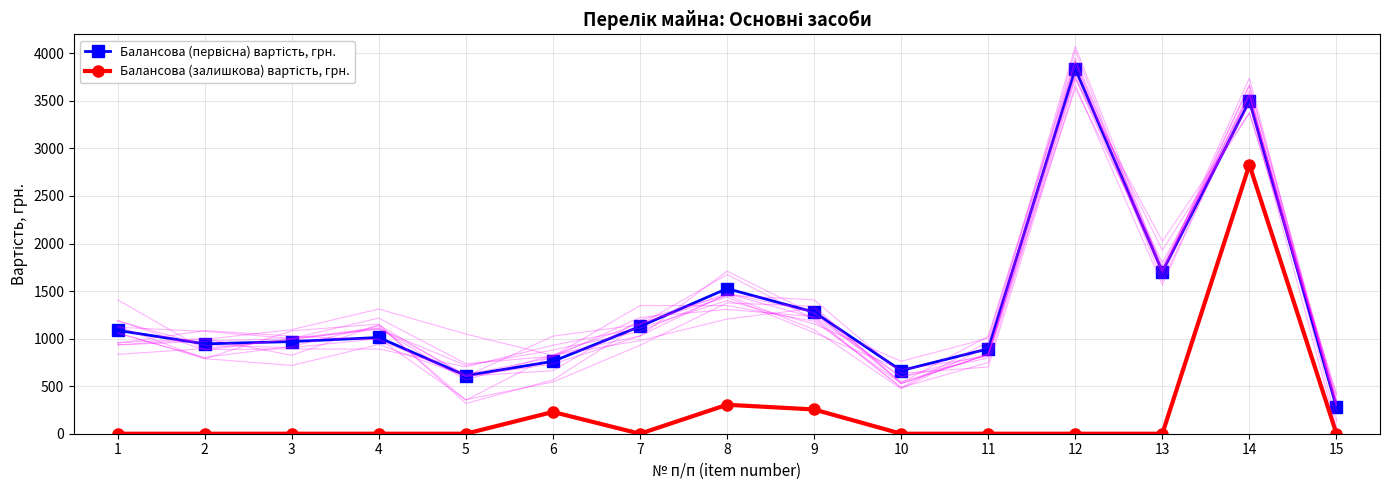

Rank the series by their maximum value, from highest to lowest.

Балансова (первісна) вартість, грн., Балансова (залишкова) вартість, грн.